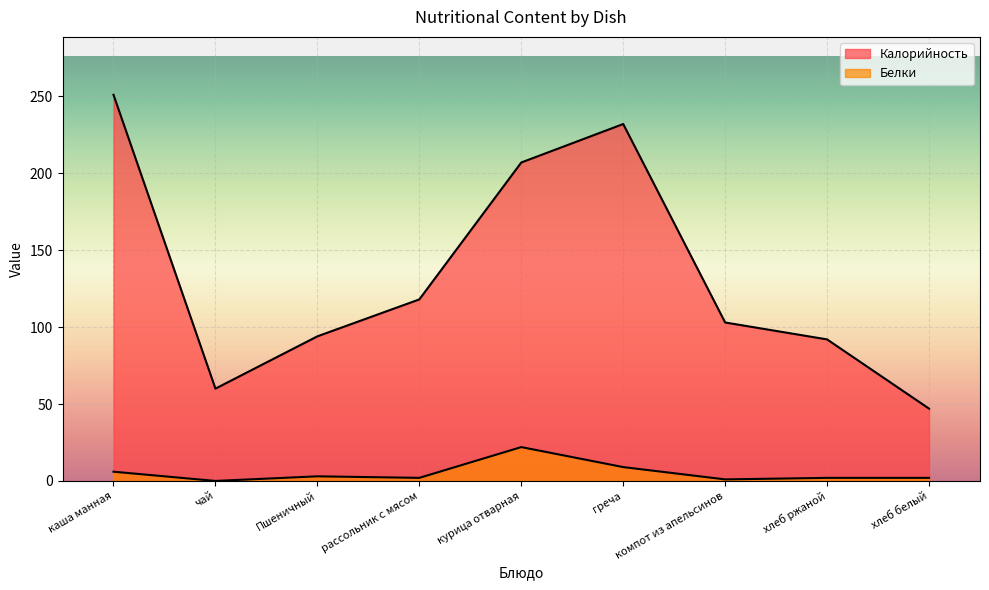

At which category does Калорийность reach its first local peak?

греча